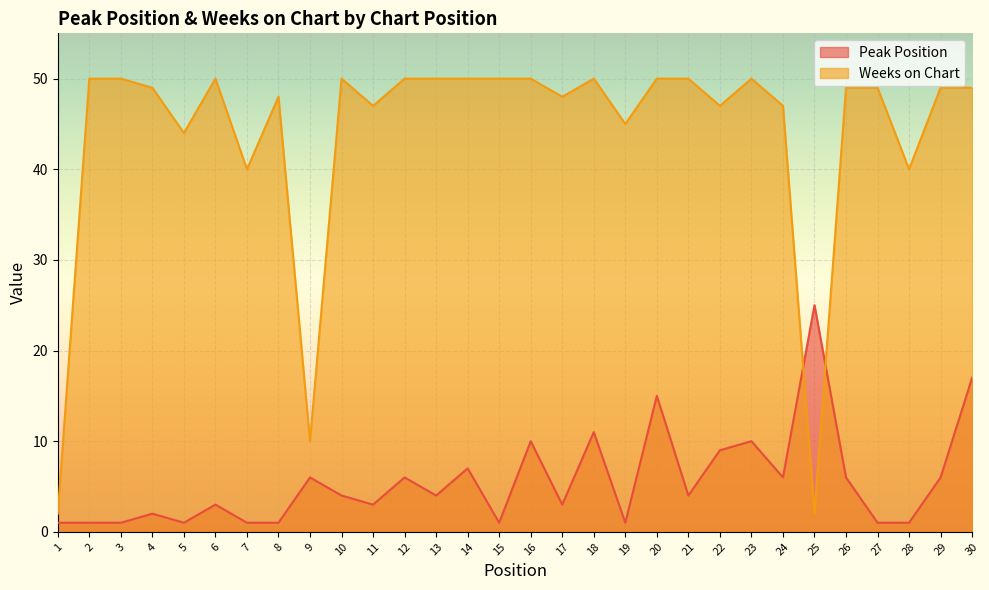

Reading right to left, list all the values displayed in this chart.

Peak Position: 17	6	1	1	6	25	6	10	9	4	15	1	11	3	10	1	7	4	6	3	4	6	1	1	3	1	2	1	1	1
Weeks on Chart: 49	49	40	49	49	2	47	50	47	50	50	45	50	48	50	50	50	50	50	47	50	10	48	40	50	44	49	50	50	2